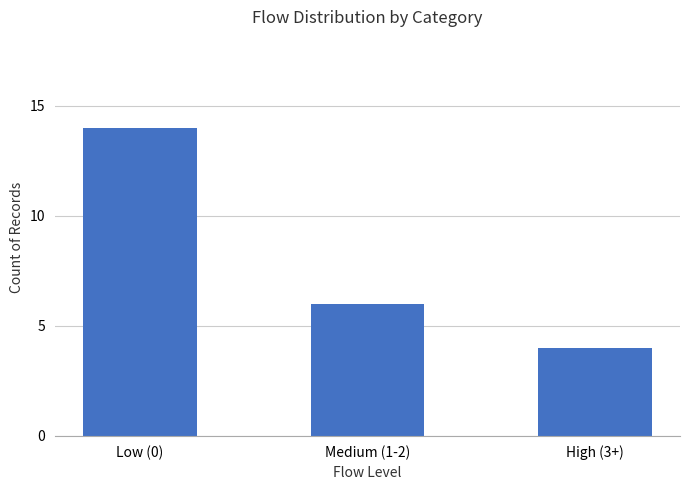

List the labels in order of value, smallest first.

High (3+), Medium (1-2), Low (0)